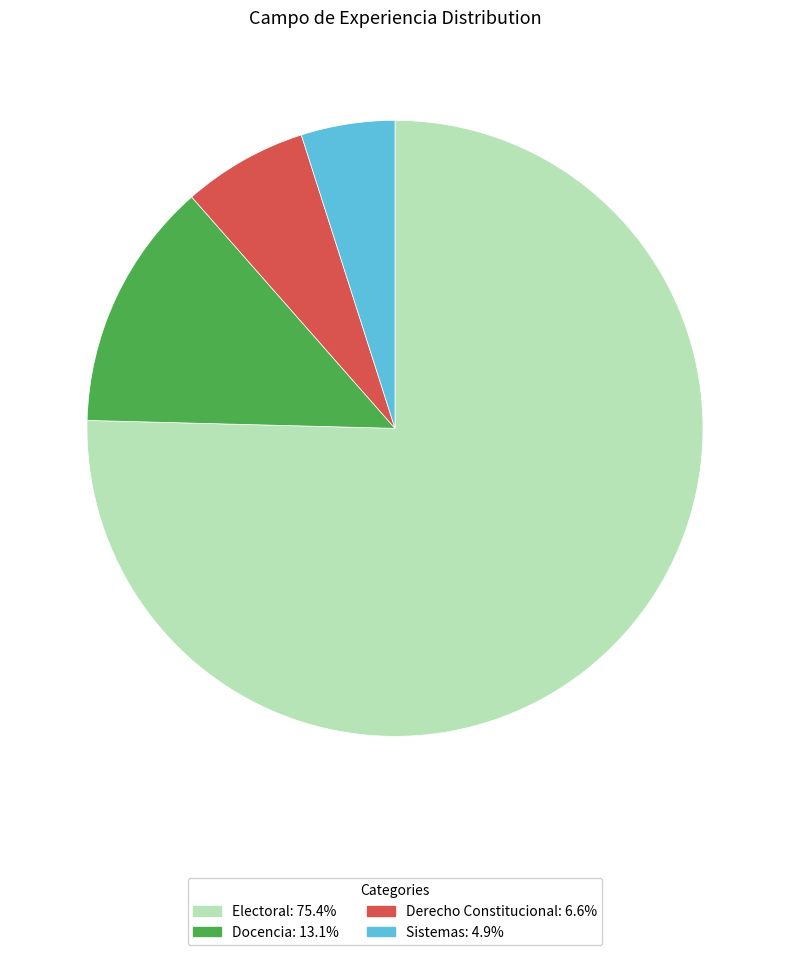

Is the sum of Electoral: 75.4% and Docencia: 13.1% greater than half?

Yes